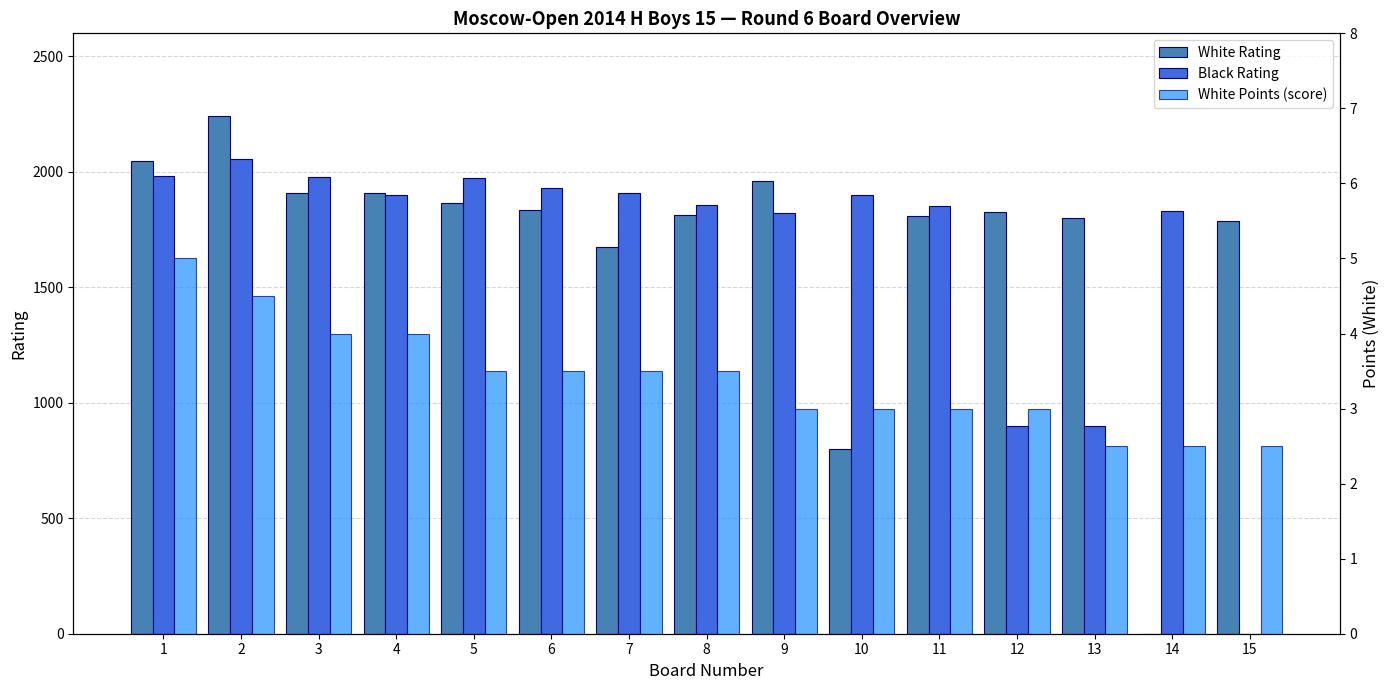

Read the Black Rating value at 10.

1900.0